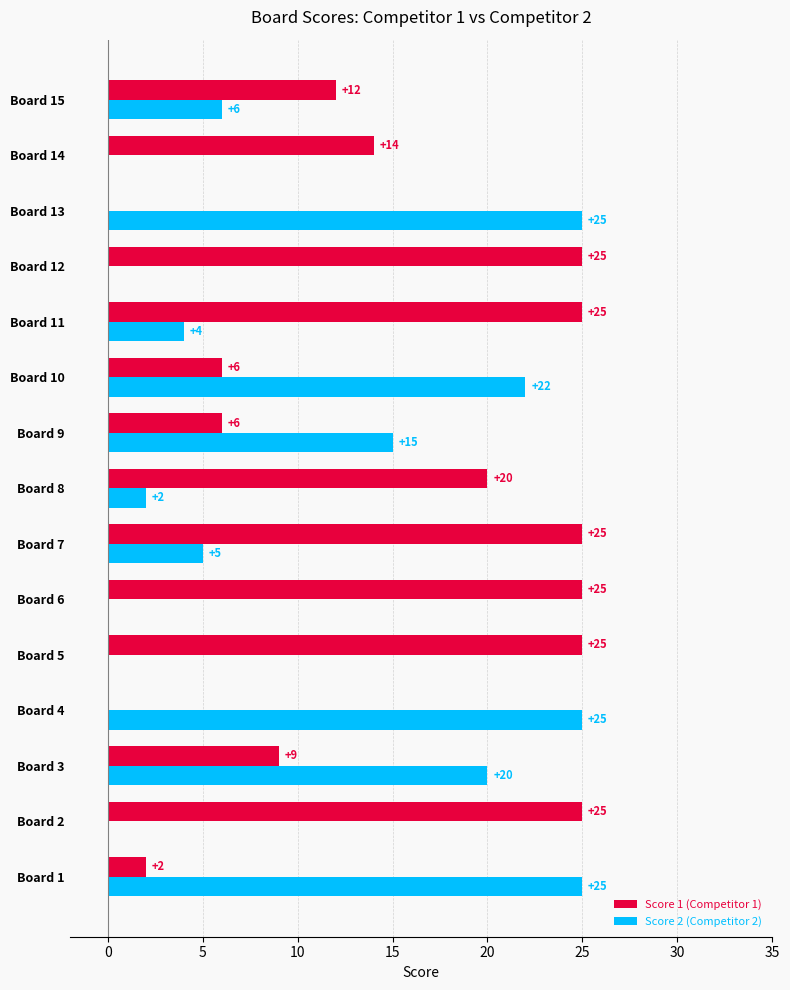

Is it true that Score 1 (Competitor 1) equals 0 at Board 4?

True